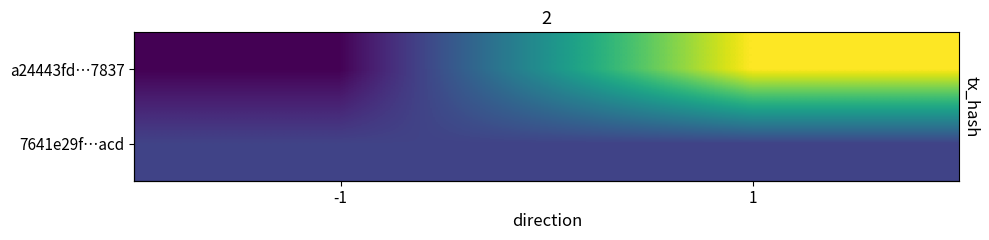

True or false: a24443fd…7837 has a value of 9 at 1.

True